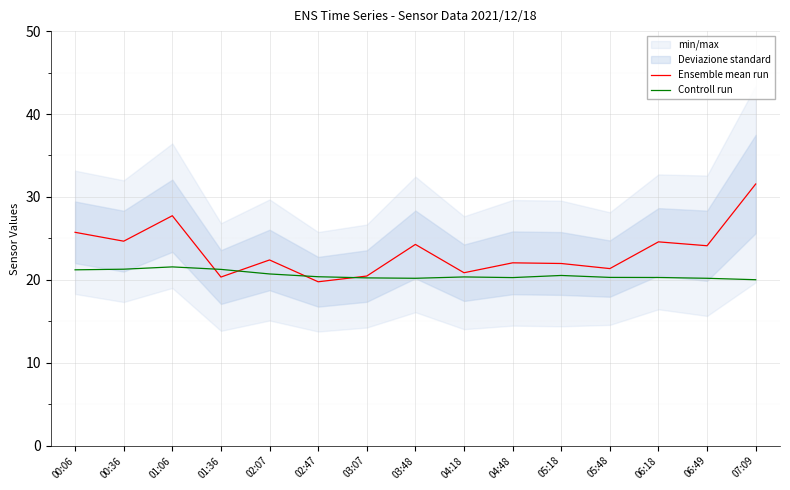

At how many categories does at least one series exceed 20?

15